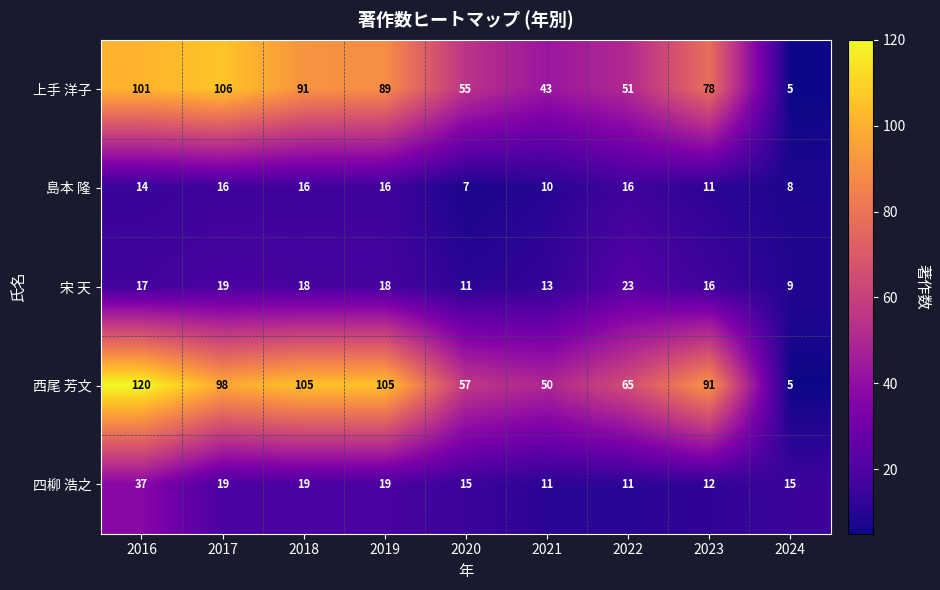

What is the highest value of the 島本 隆 series?

16